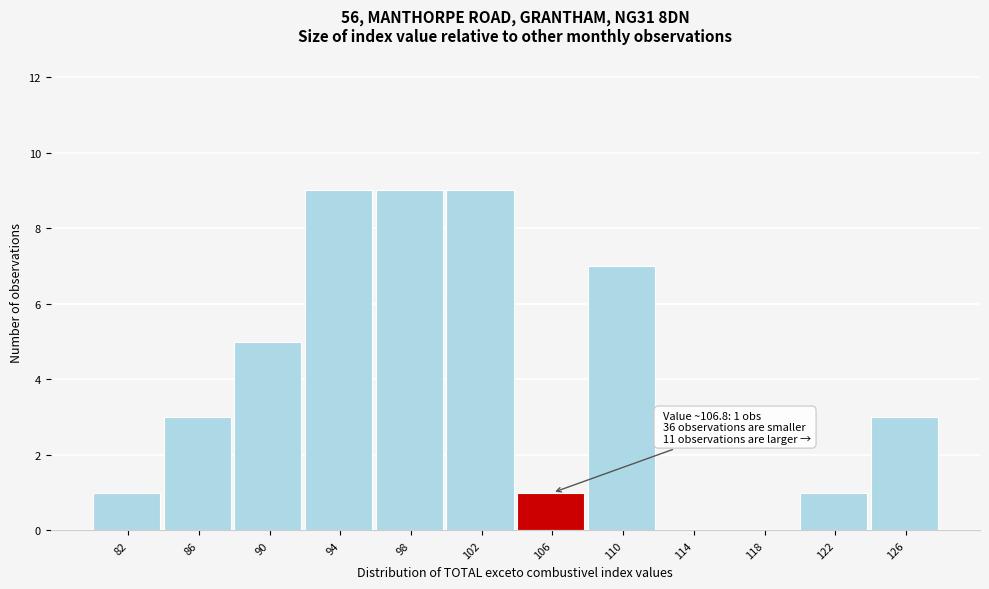

Reading right to left, list all the values displayed in this chart.

126=3	122=1	118=0	114=0	110=7	106=1	102=9	98=9	94=9	90=5	86=3	82=1